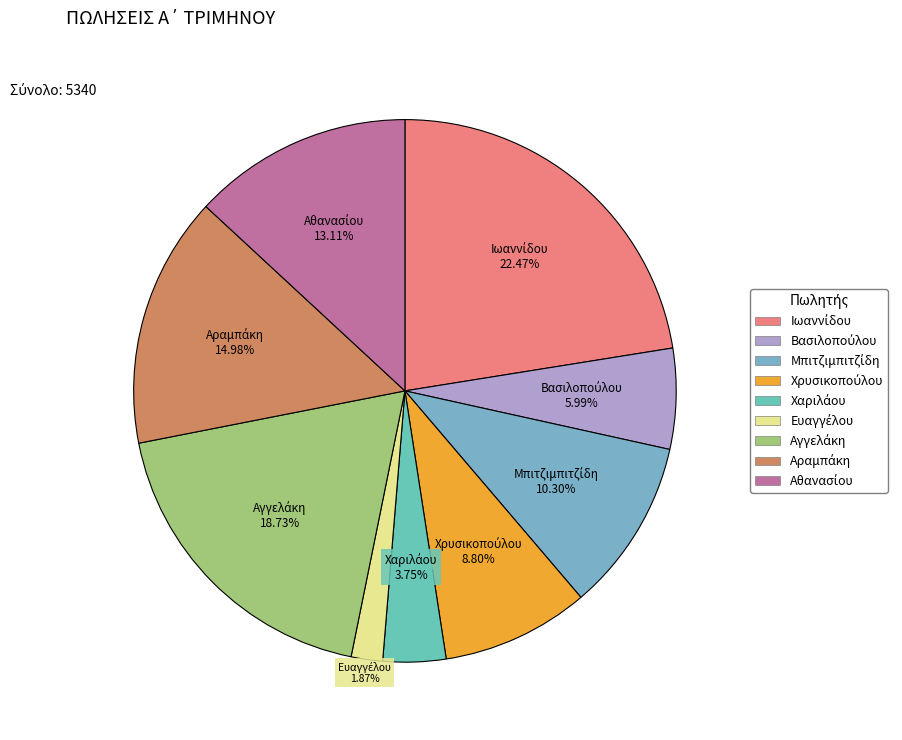

Does any single category account for the majority?

No